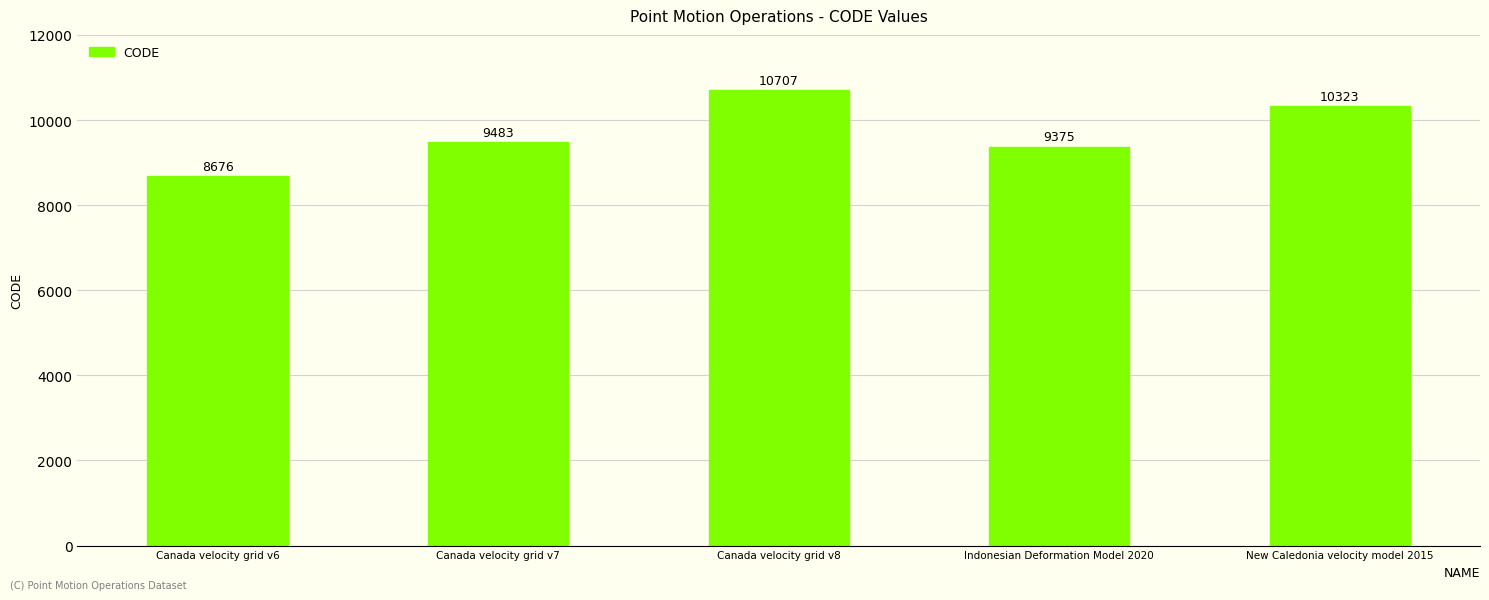

Reading left to right, what are all the values shown in this chart?

Canada velocity grid v6=8676	Canada velocity grid v7=9483	Canada velocity grid v8=10707	Indonesian Deformation Model 2020=9375	New Caledonia velocity model 2015=10323